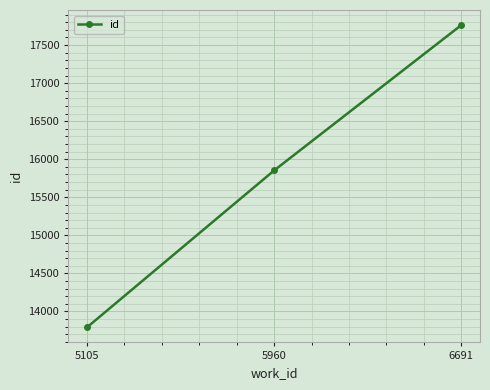

What is the sum of the values at 6691 and 5105?

31554